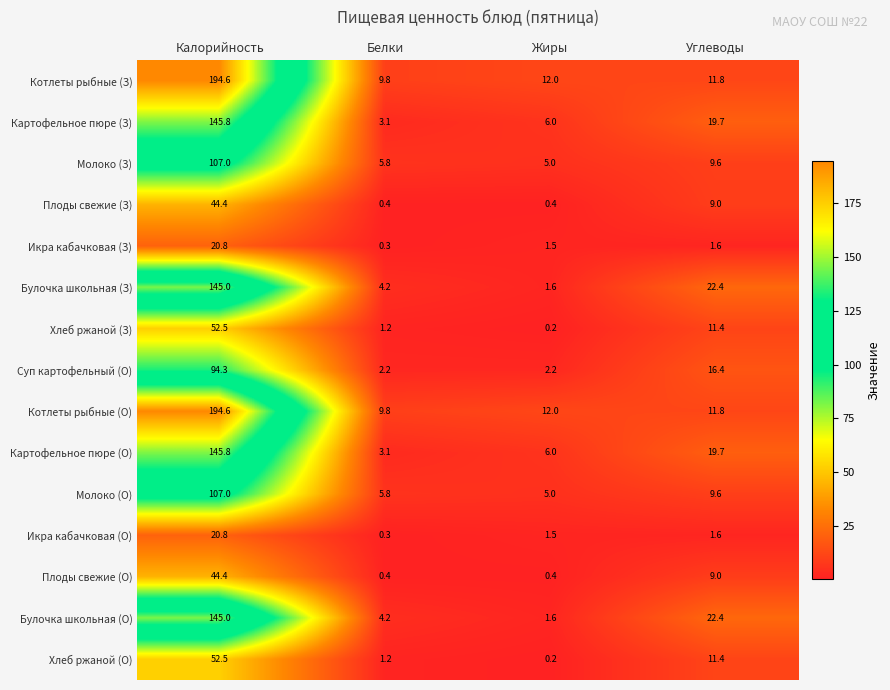

Count the number of data series in this chart.

15